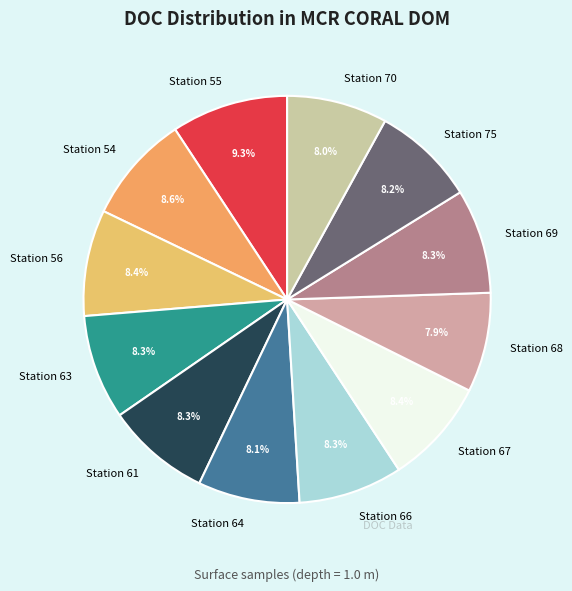

Approximately how many times larger is the value at Station 70 compared to Station 66?

1.0